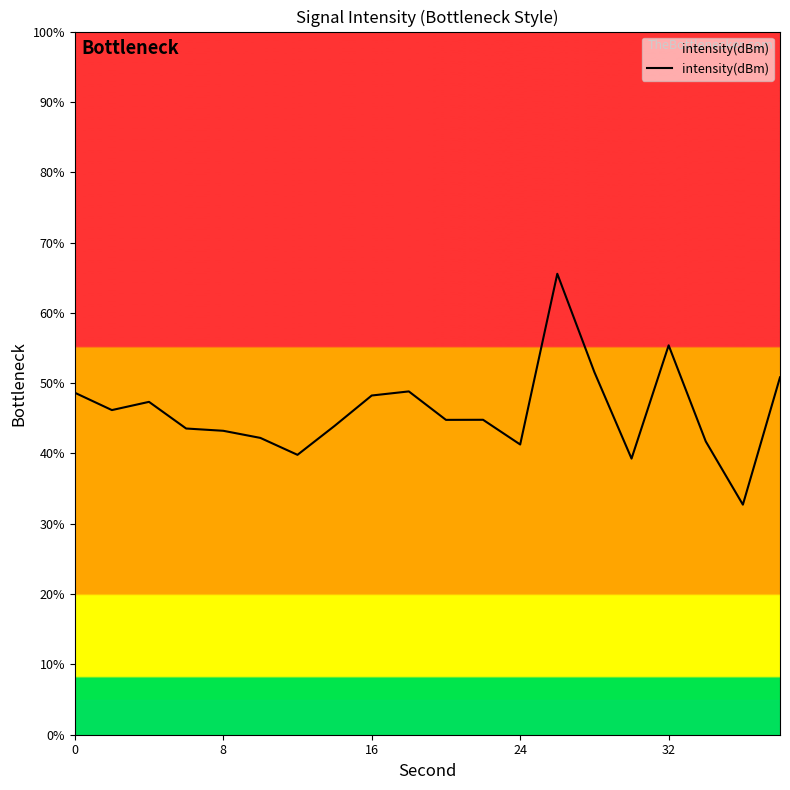

What is the greatest value displayed?

65.6